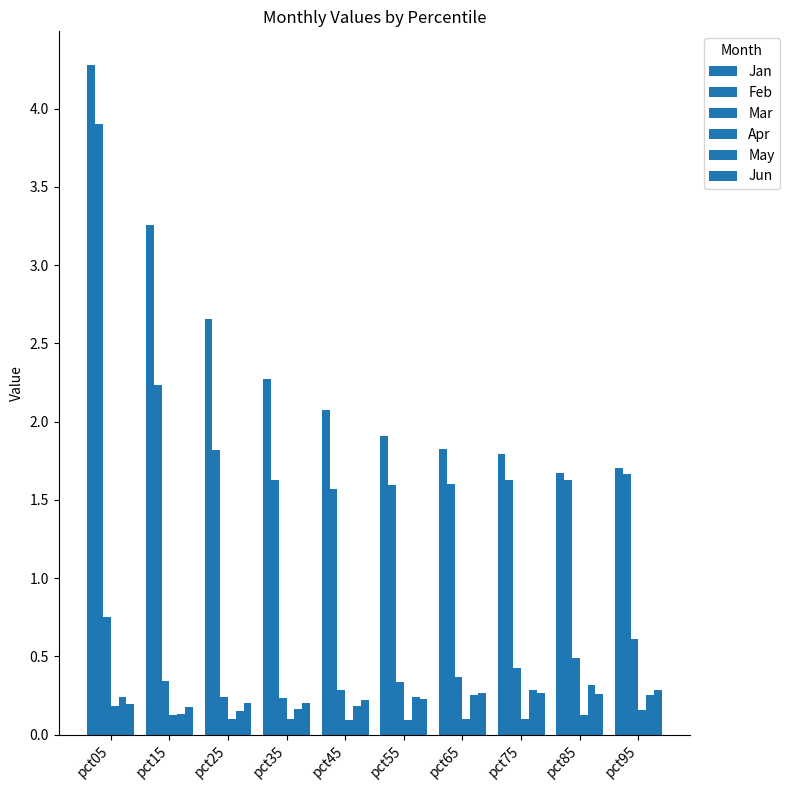

What is the minimum value for Jan?

1.7